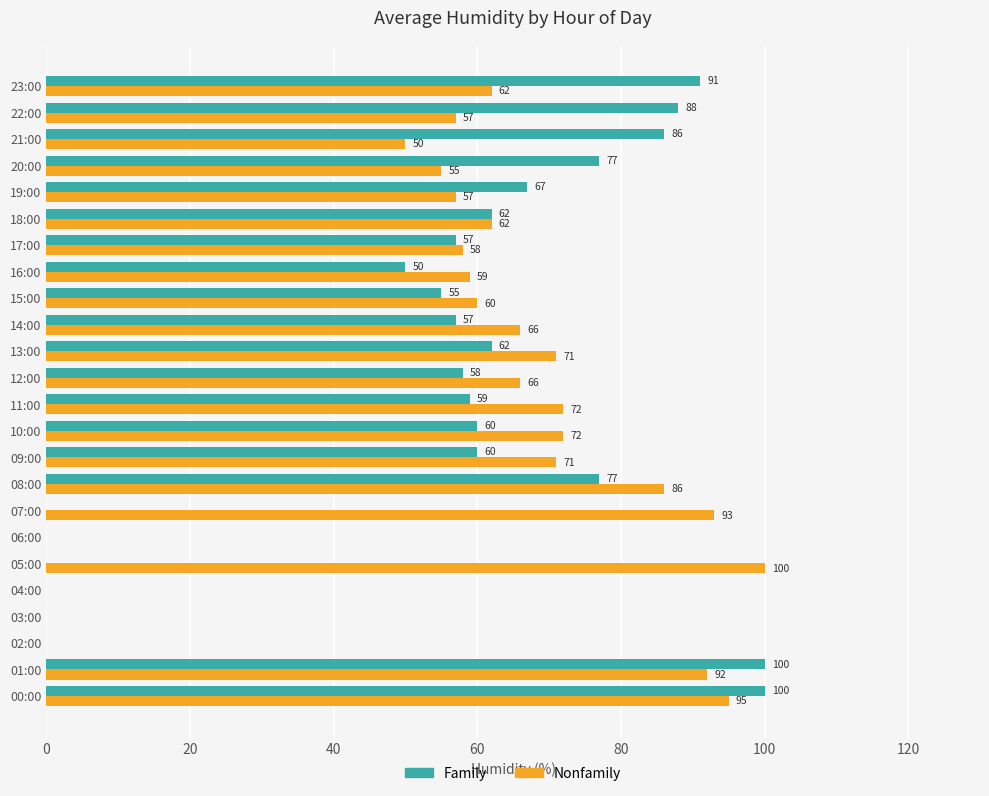

What is the sum of the Family values at 09:00 and 02:00?

60